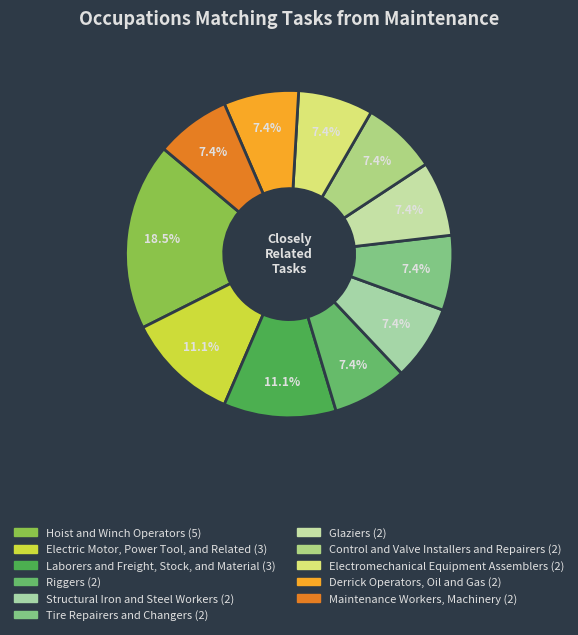

Which category has the biggest portion of the pie?

Hoist and Winch Operators